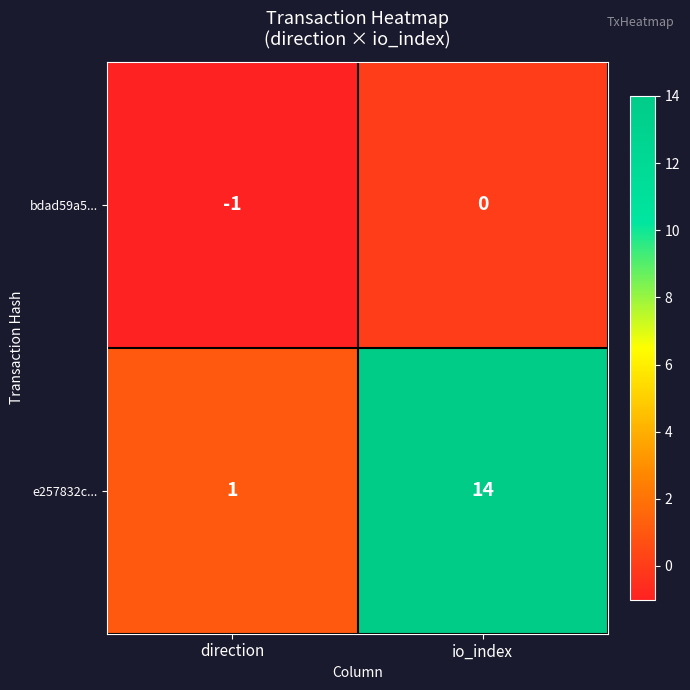

Which category has the lowest value across all series?

direction